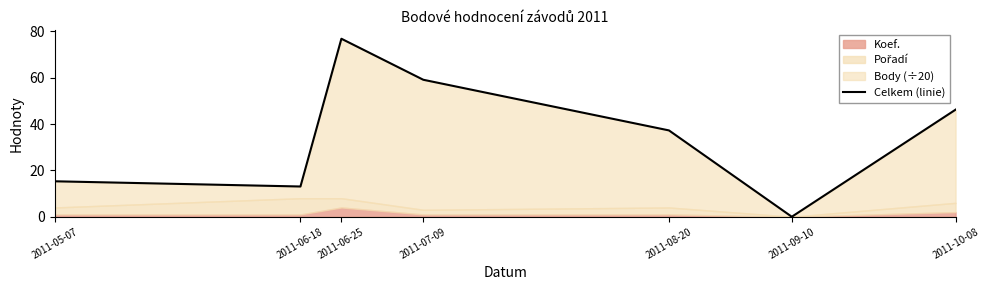

Is it true that the value at 2011-06-25 is 41.7?

False